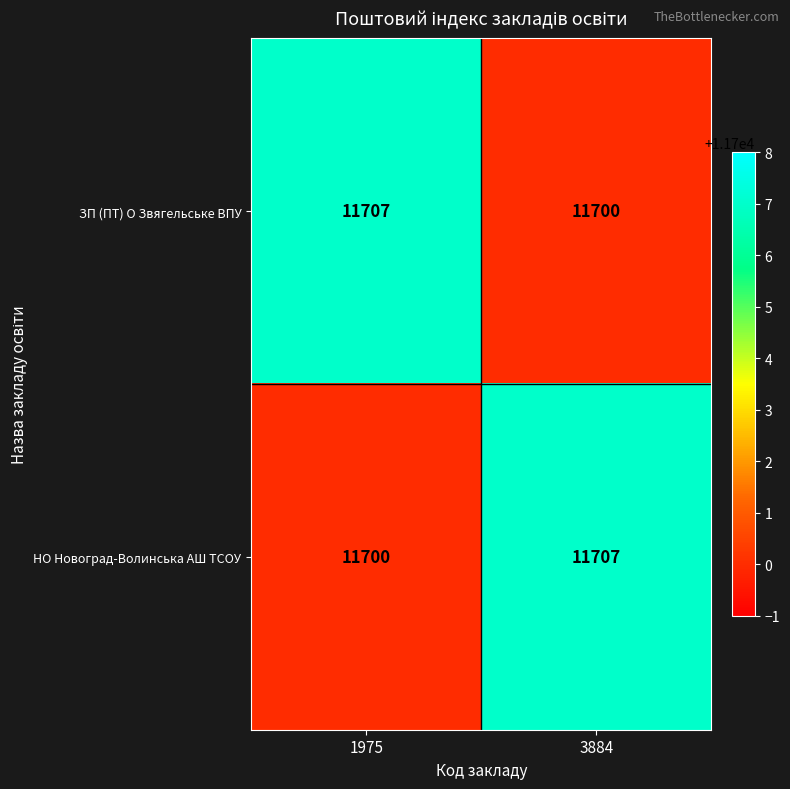

The value of ЗП (ПТ) О Звягельське ВПУ at 3884 is 16407. True or false?

False